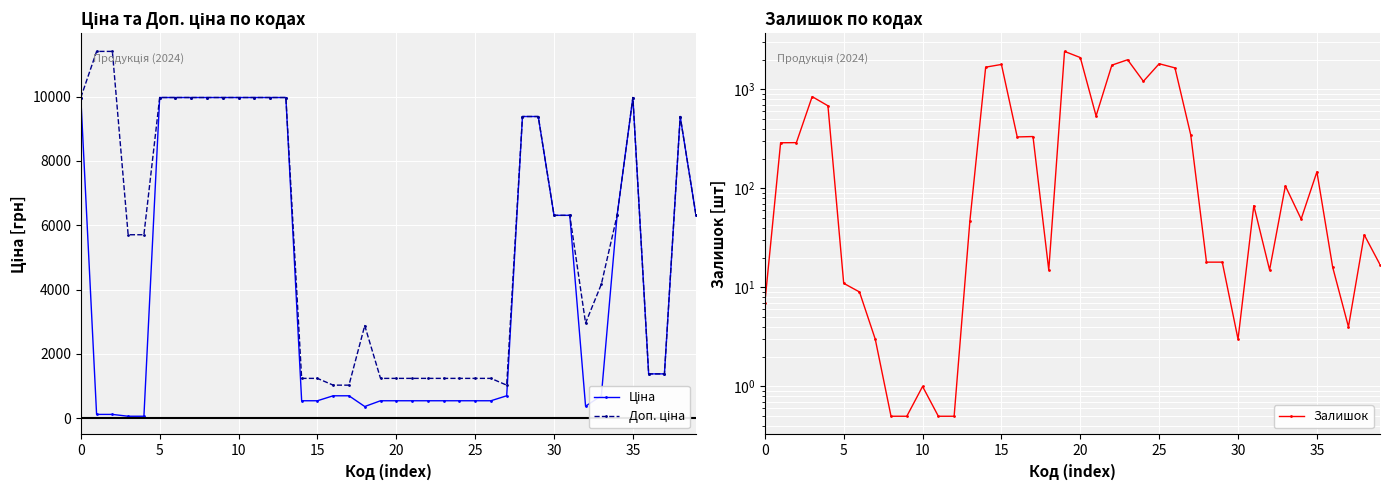

Where do Доп. ціна and Залишок first cross each other?

13 and 14